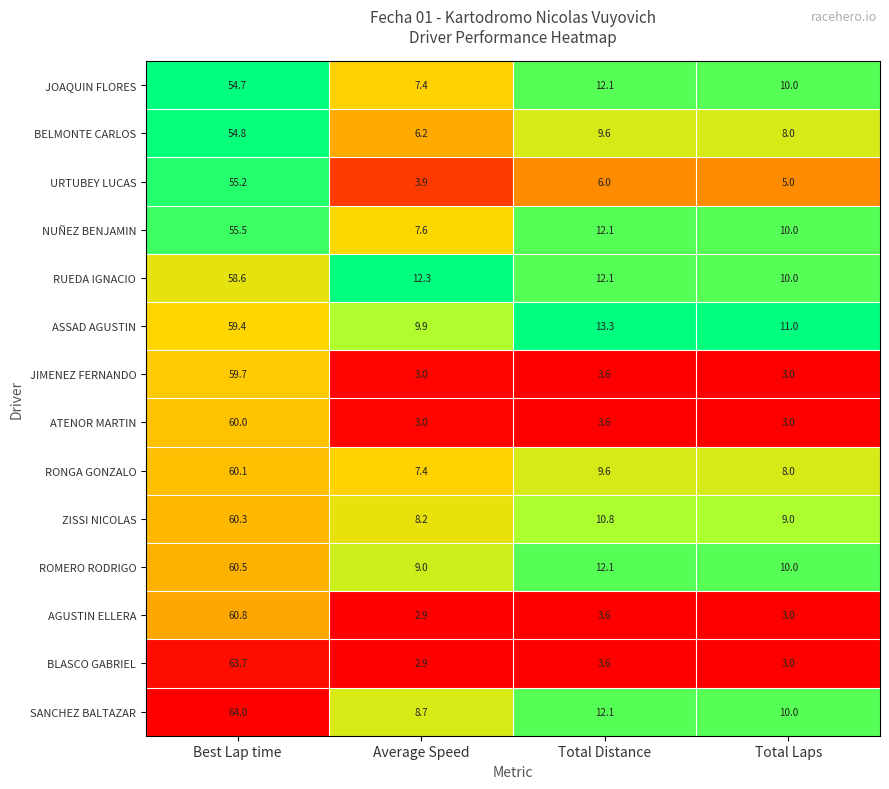

Which series has the largest range (max minus min)?

BLASCO GABRIEL